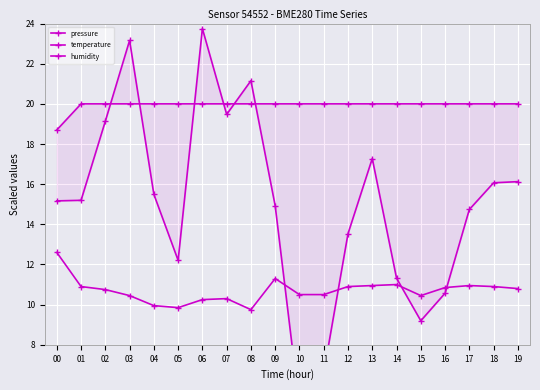

The value of humidity at 02 is 20.0. True or false?

True